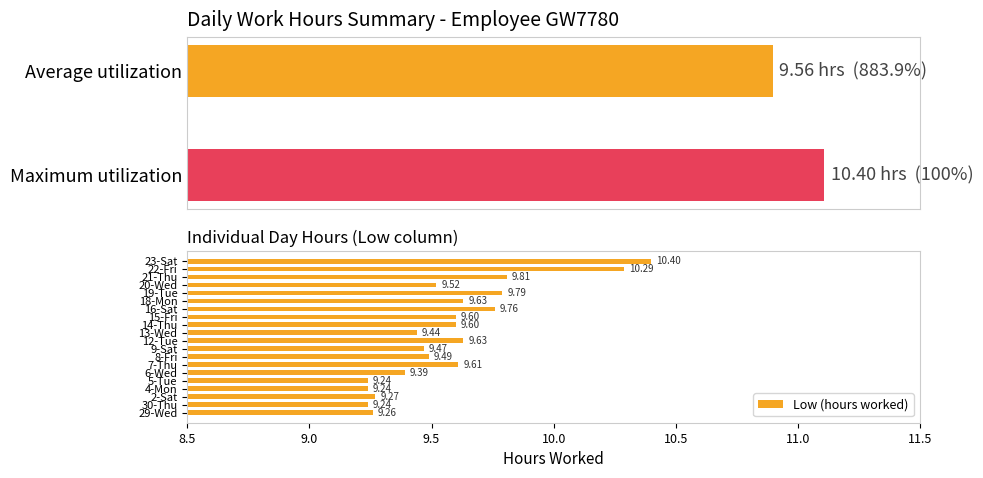

What is the sum of all Low (hours worked) values?

191.7